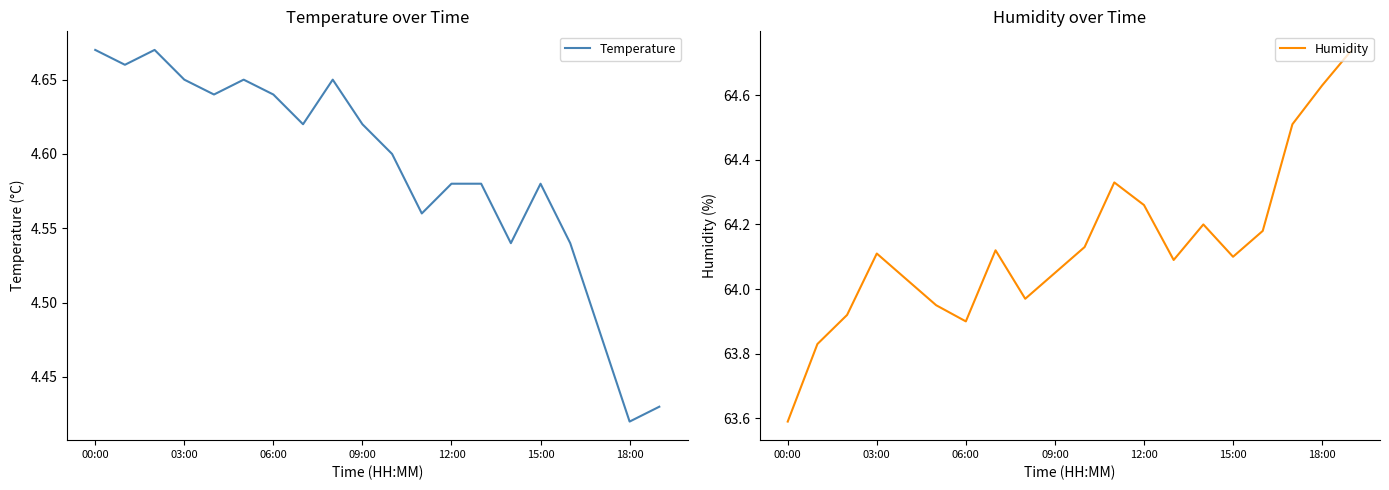

True or false: Humidity and Temperature intersect in this chart.

False